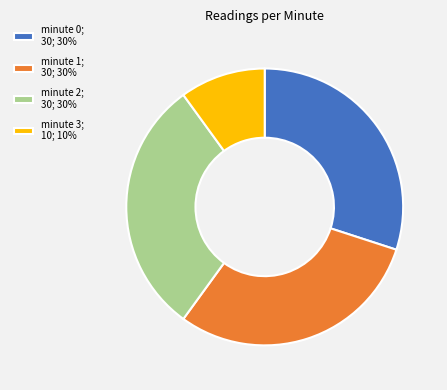

What is the smallest slice in the pie chart?

minute 3